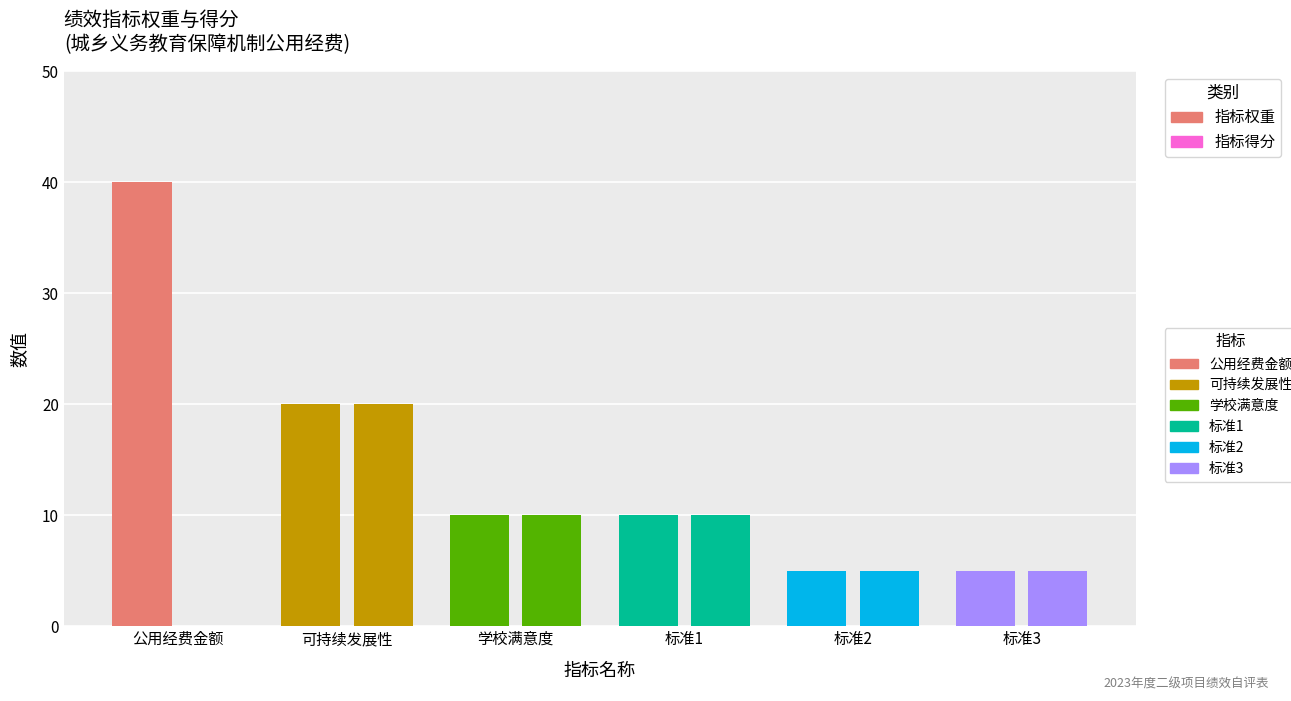

What are all the series names shown in the legend?

指标权重, 指标得分